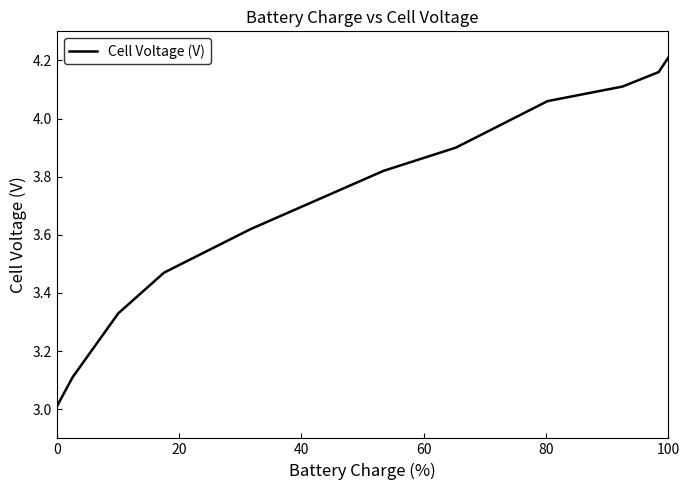

What is the minimum value shown in the chart?

3.0